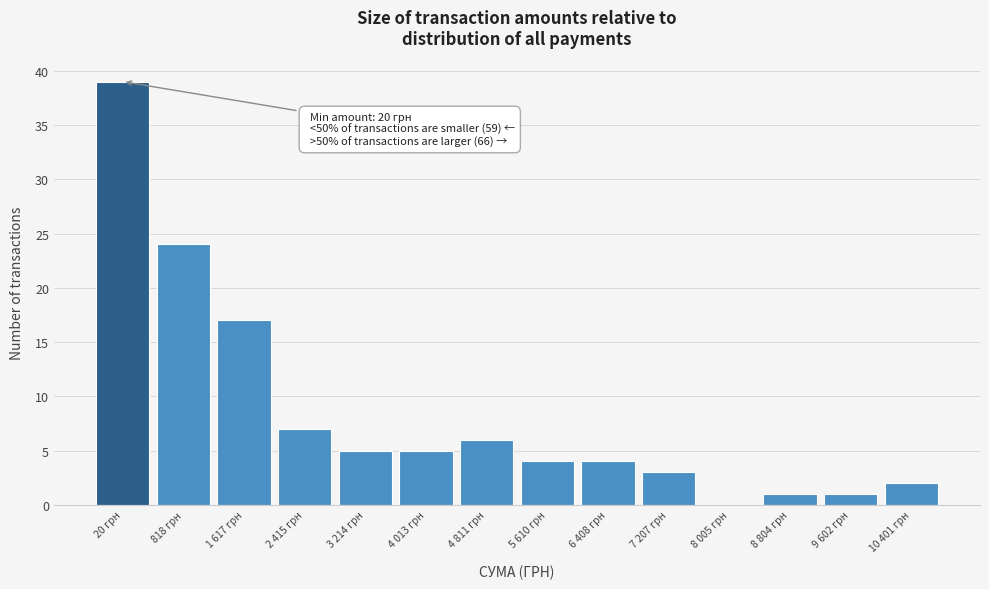

What is the sum of all values?

118